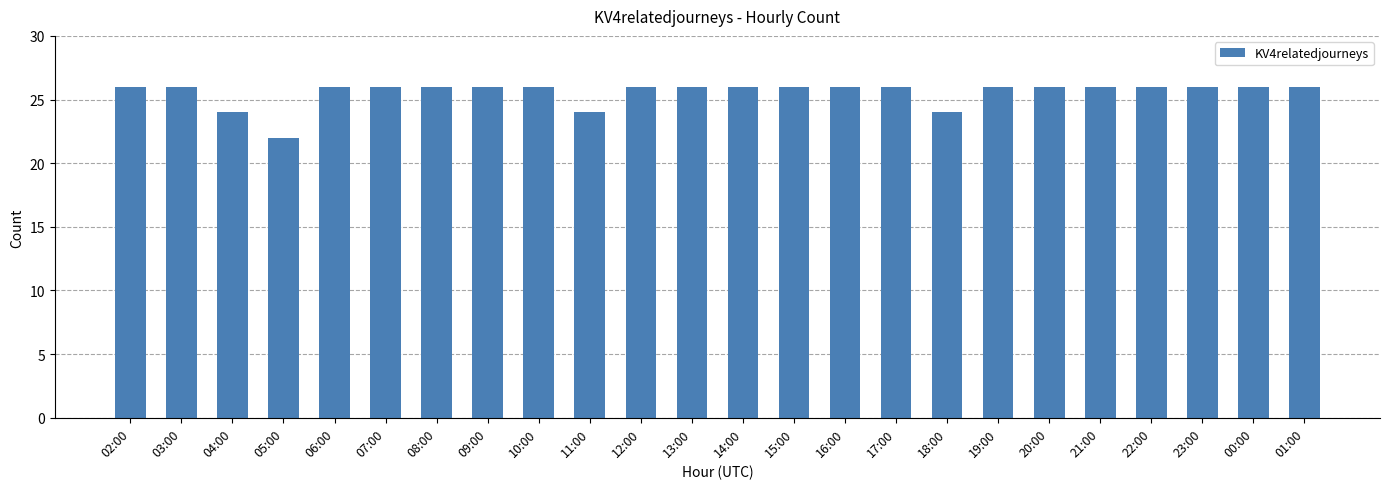

What is the label of the 22nd bar from the right?

04:00